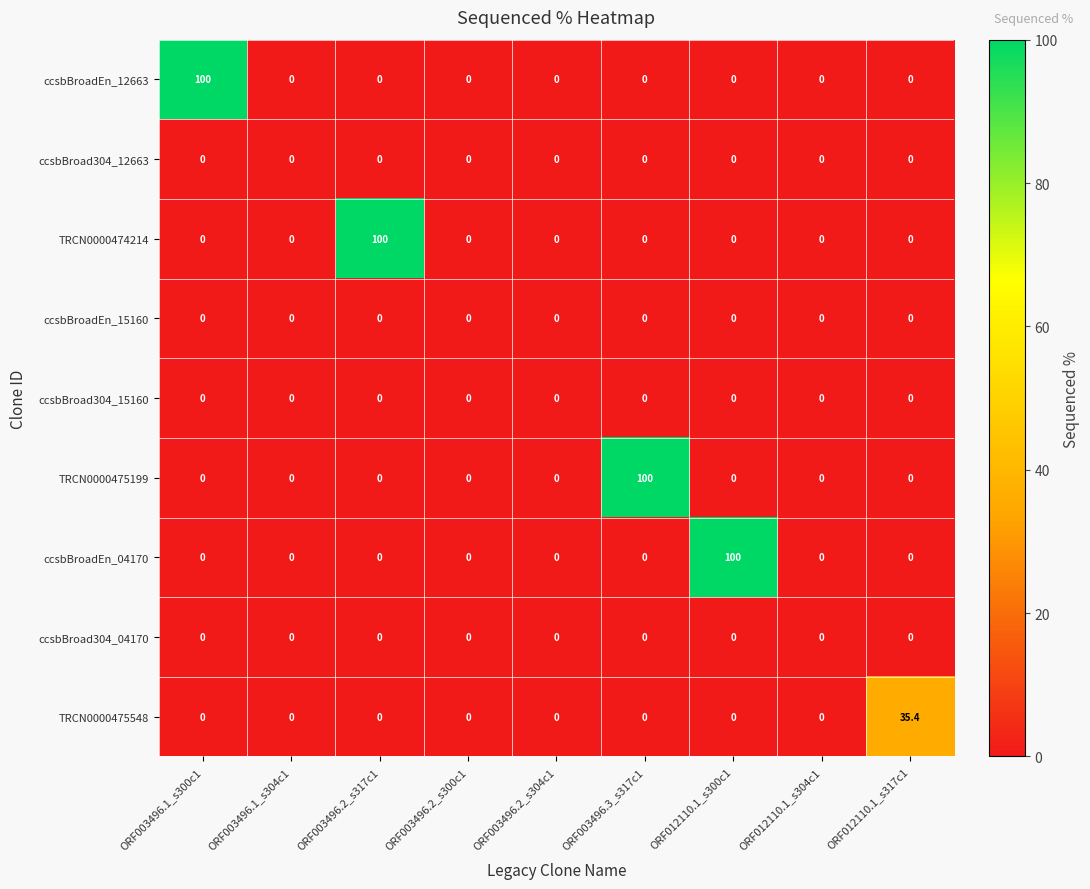

At how many categories does at least one series exceed 37?

4